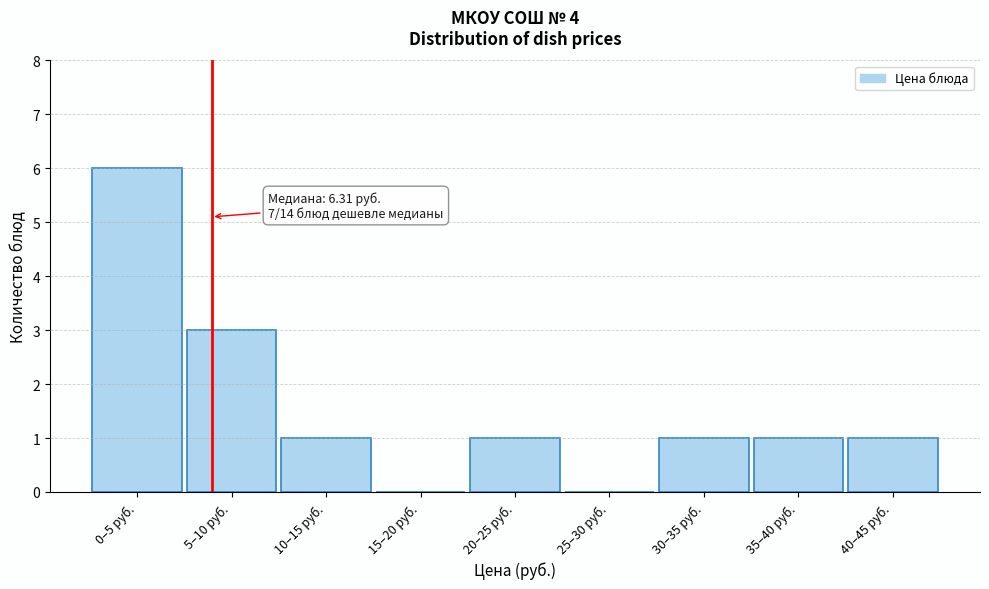

Reading left to right, what are all the values shown in this chart?

0–5 руб.=6	5–10 руб.=3	10–15 руб.=1	15–20 руб.=0	20–25 руб.=1	25–30 руб.=0	30–35 руб.=1	35–40 руб.=1	40–45 руб.=1